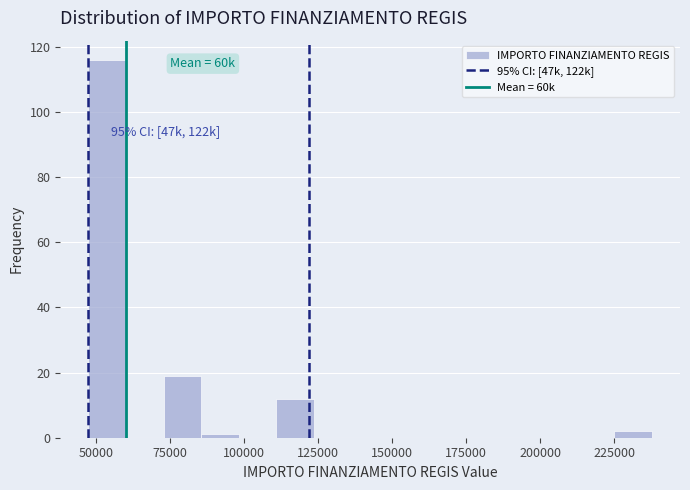

Read against the x-axis, roughly where is the centre of the tallest bar?

55000